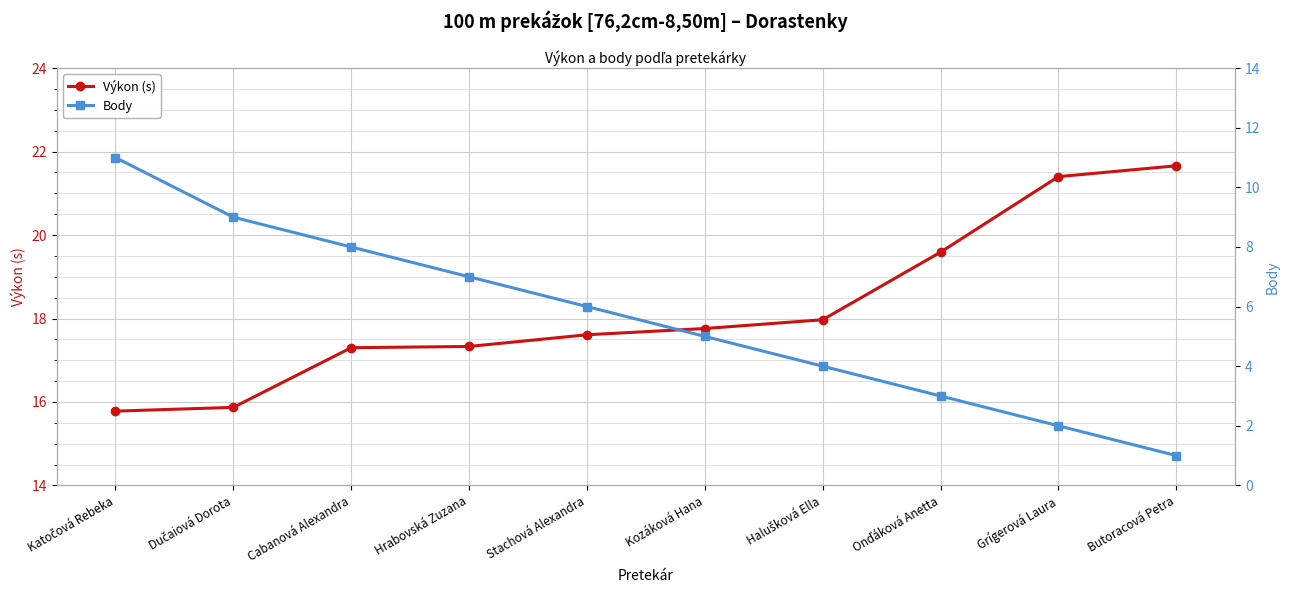

What is the value of the Výkon (s) point at the 6th from the left?

17.8